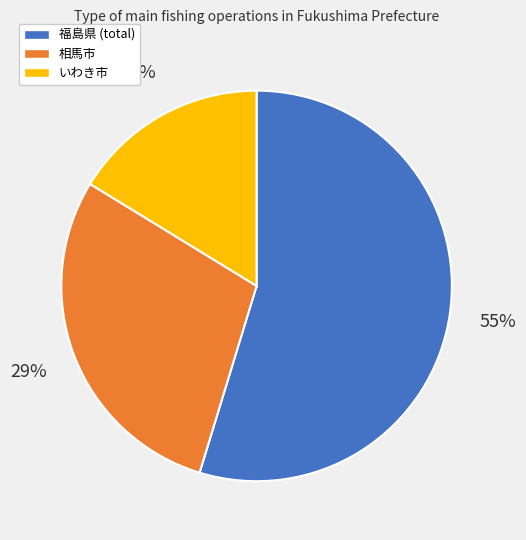

How many slices are in this pie chart?

3